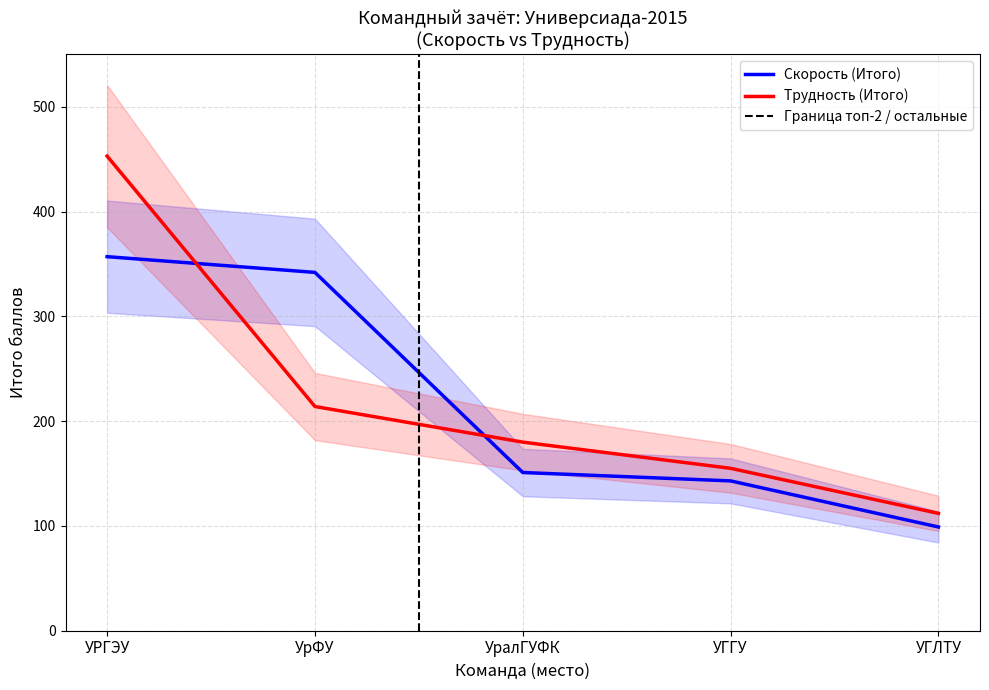

List the series in order of their peak value, highest first.

Трудность (Итого), Скорость (Итого)